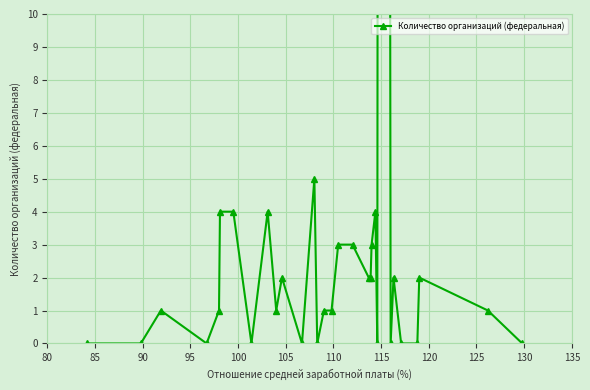

What is the difference between the maximum and minimum values?

189